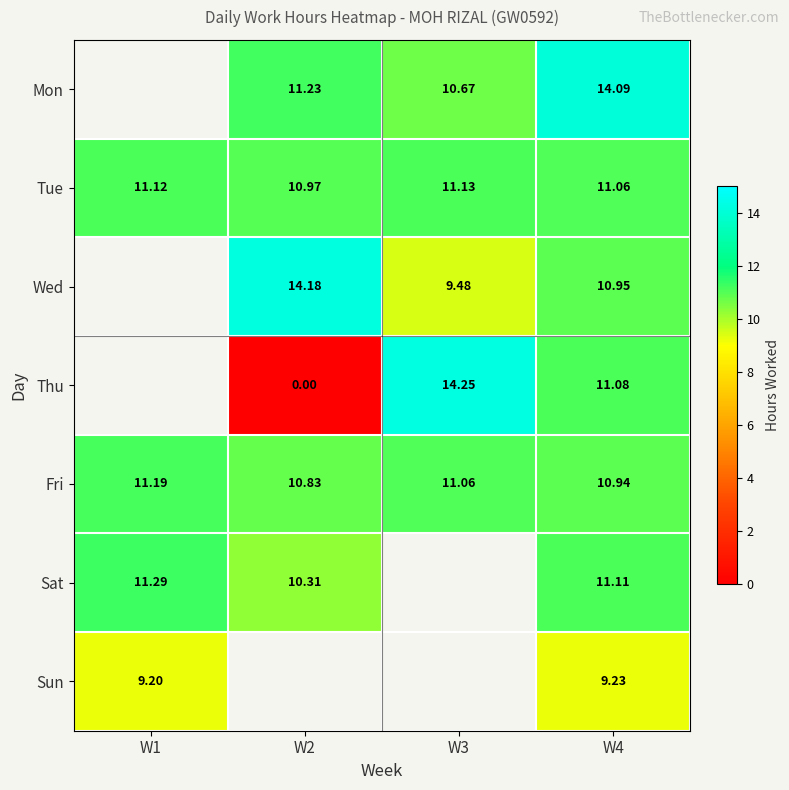

Rank the series at W4 from highest to lowest value.

Mon, Sat, Thu, Tue, Wed, Fri, Sun